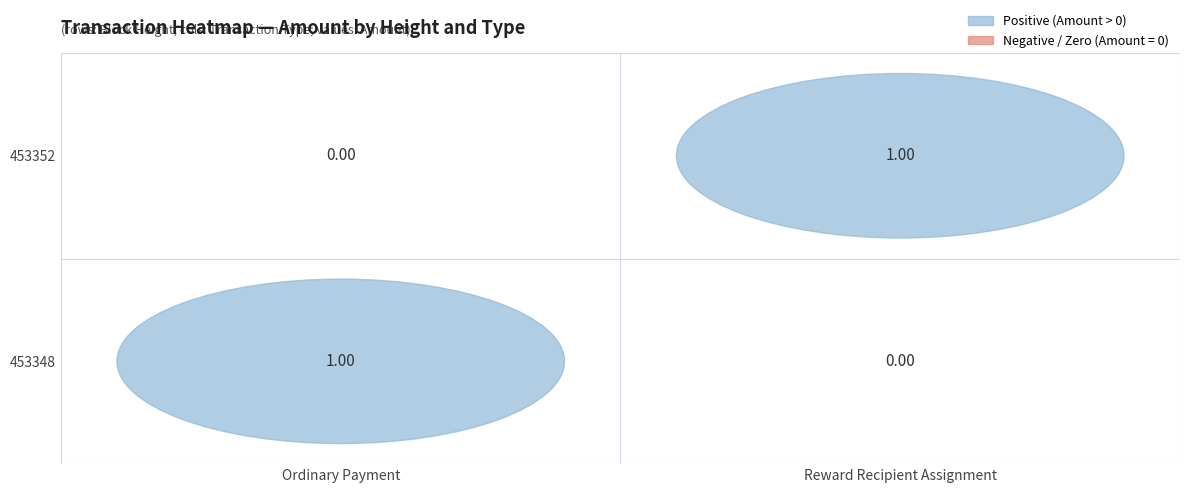

Which has a higher value, 453348 or 453352?

453352